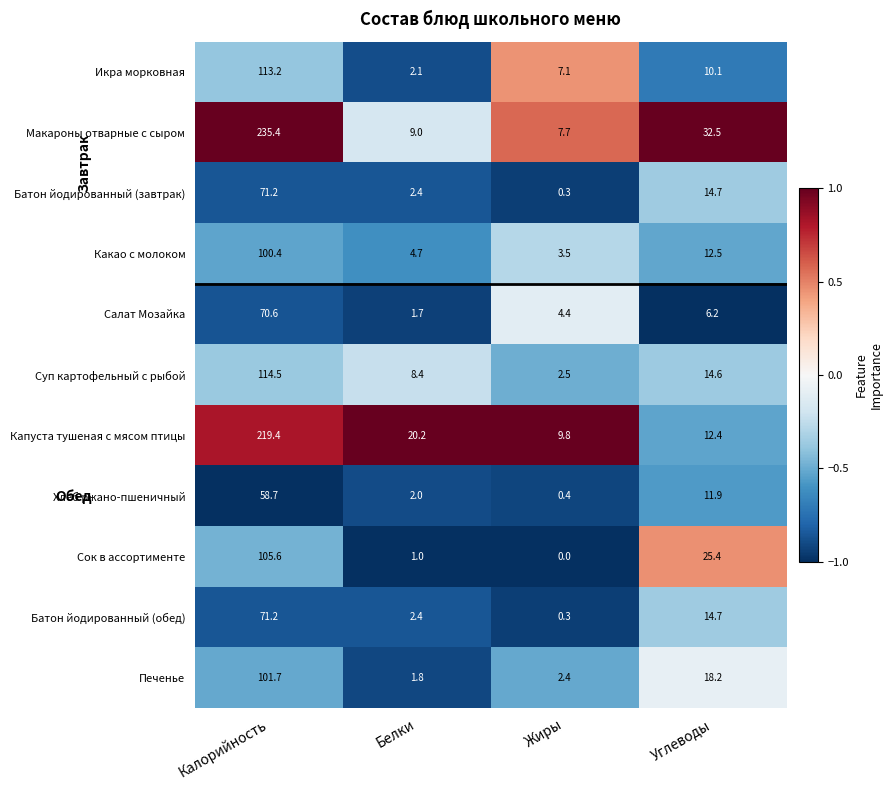

What is the greatest value displayed?

235.4